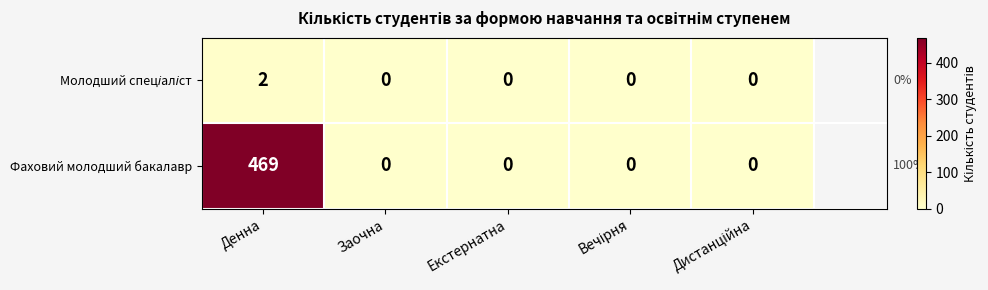

What is the greatest value displayed?

469